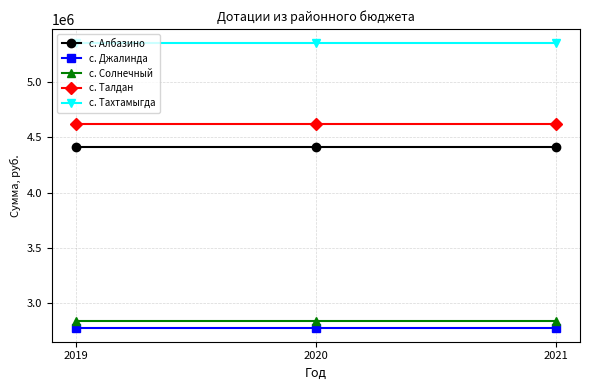

What is the value of the с. Талдан point at the 1st from the left?

4625658